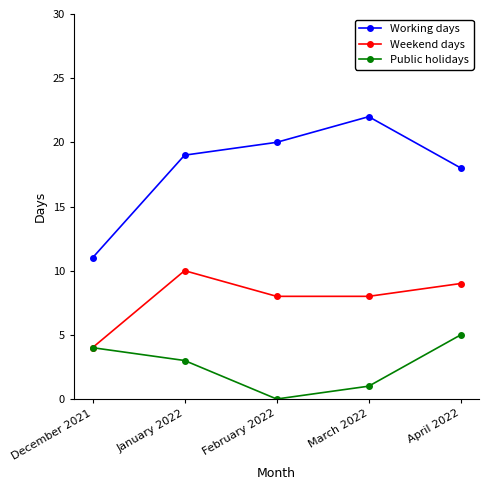

What is the difference between the maximum and second lowest values in the Working days series?

4